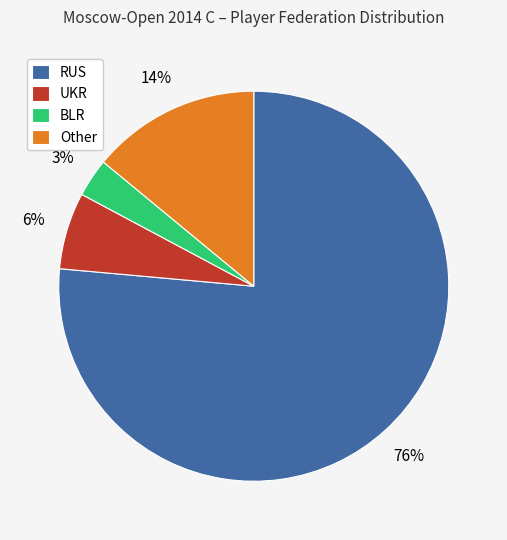

Combined, do UKR and BLR account for over 50%?

No